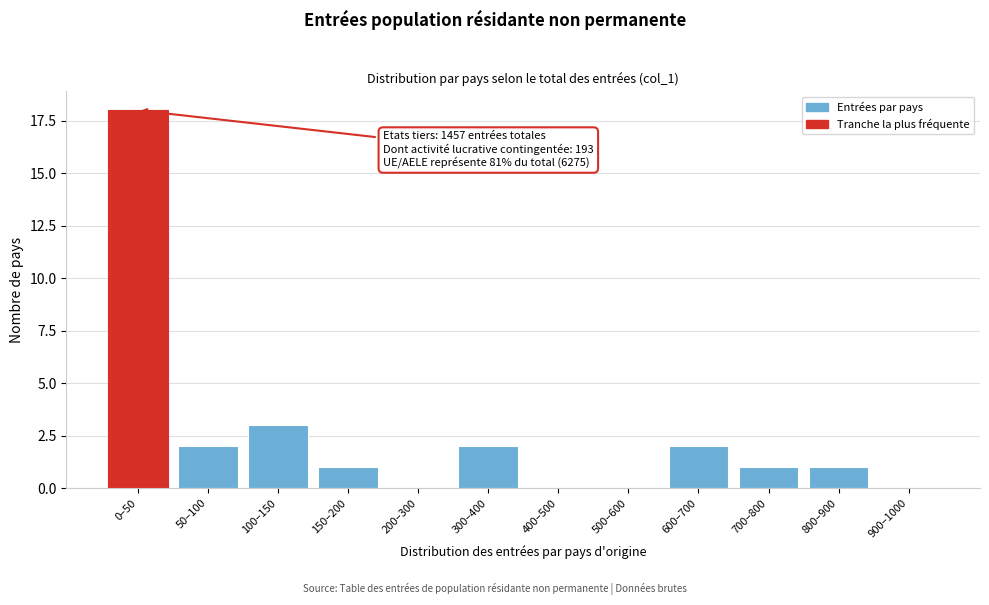

Reading left to right, list all the values displayed in this chart.

0–50=18	50–100=2	100–150=3	150–200=1	200–300=0	300–400=2	400–500=0	500–600=0	600–700=2	700–800=1	800–900=1	900–1000=0